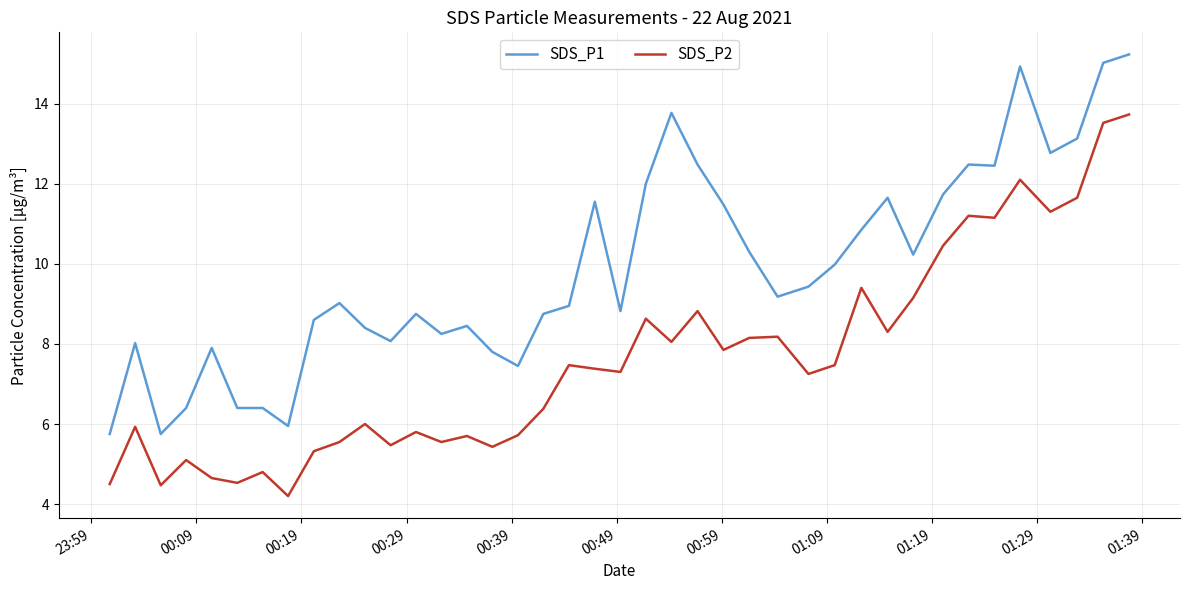

How many values in the SDS_P2 series are below 7?

18